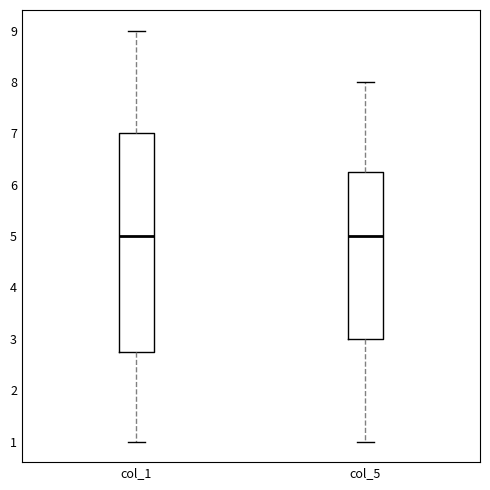

Reading left to right, read every box against the y-axis: the position of its median line, the range the box covers, and the ends of its whiskers. The values are not printed on the chart, so give them approximately, as read against the axis.

col_1: median 5.0, box 2.8 to 7.0, whiskers 1.0 to 9.0
col_5: median 5.0, box 3.0 to 6.3, whiskers 1.0 to 8.0